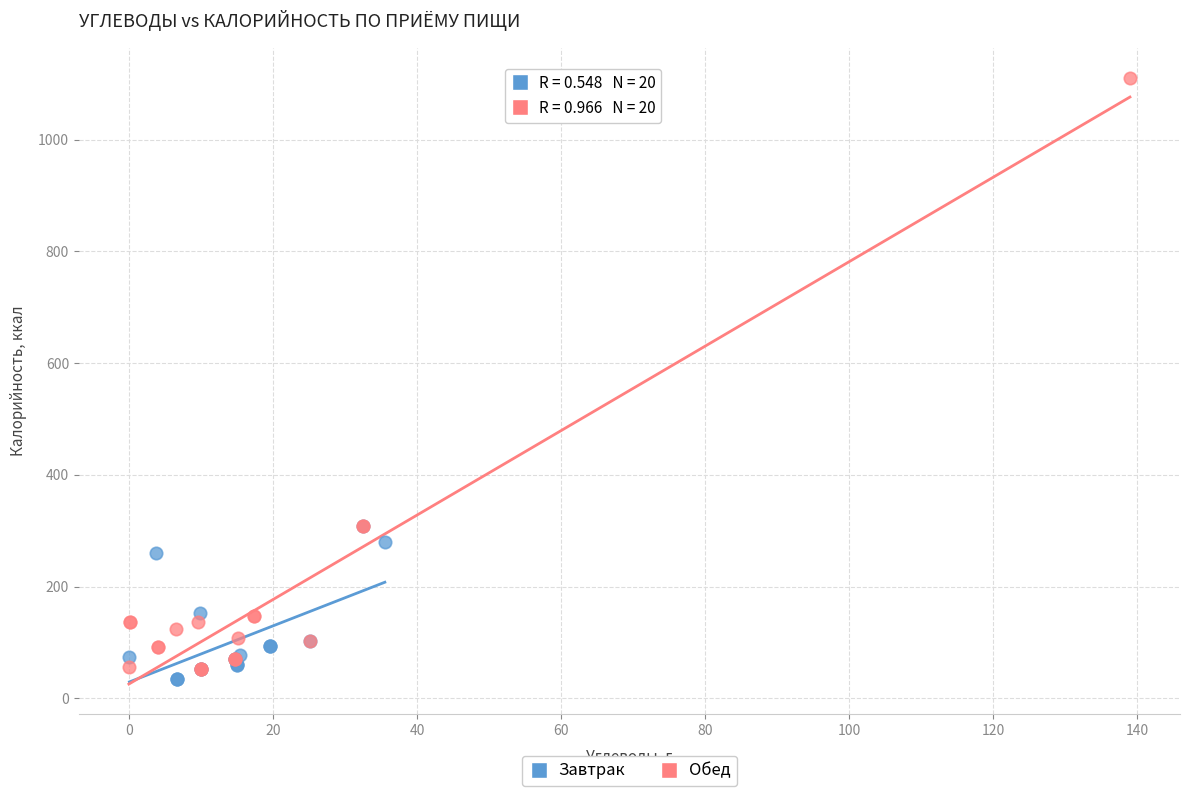

What are all the series names shown in the legend?

Завтрак, Обед